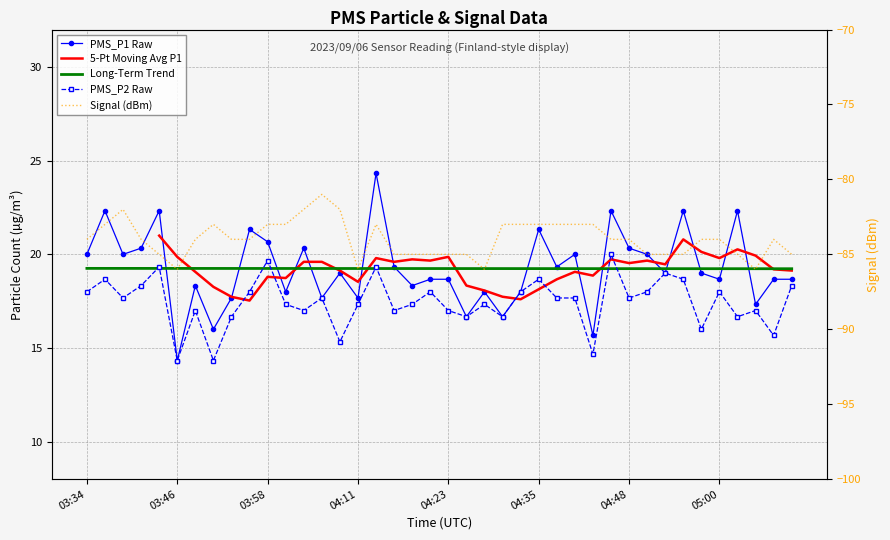

What are all the series names shown in the legend?

PMS_P1 Raw, 5-Pt Moving Avg P1, Long-Term Trend, PMS_P2 Raw, Signal (dBm)